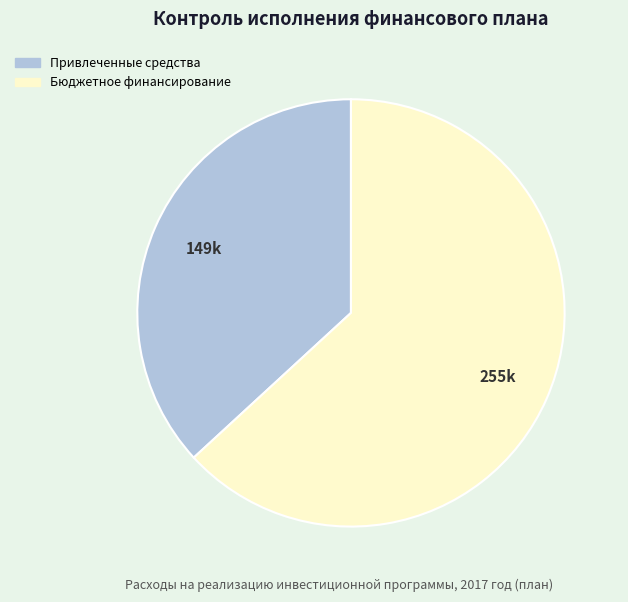

Is there a majority slice in this chart?

Yes